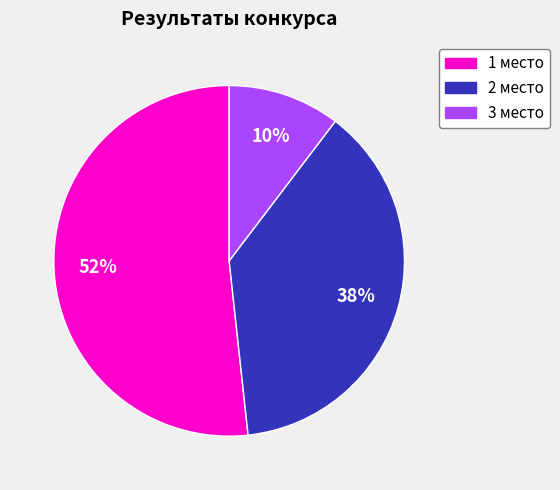

Count the number of slices in the pie.

3